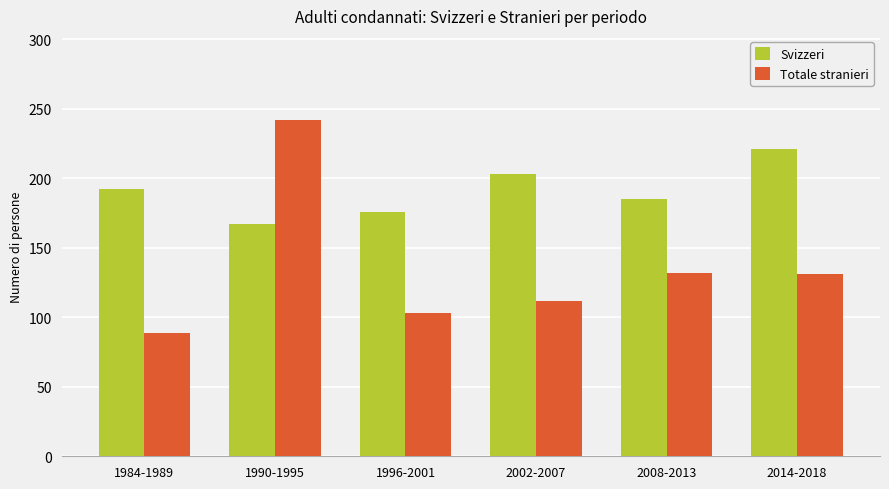

What are all the series names shown in the legend?

Svizzeri, Totale stranieri